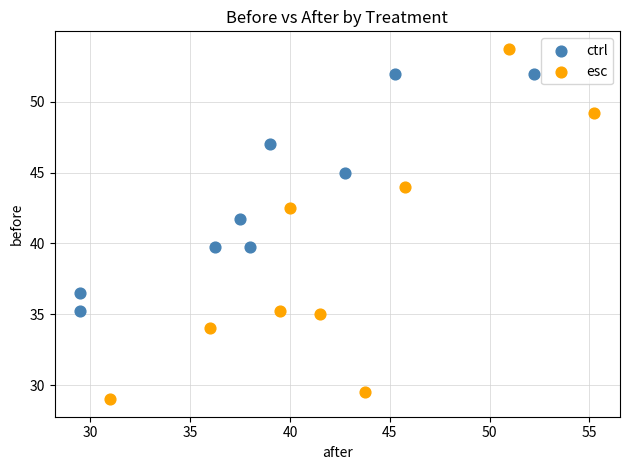

Which series has the widest spread of Y values?

esc